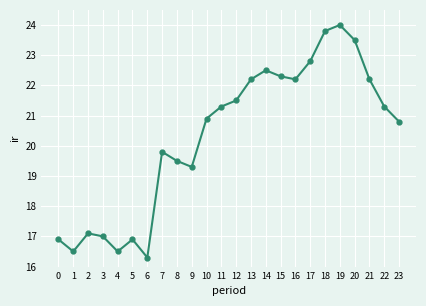

What is the change in value from 6 to 15?

+6.0